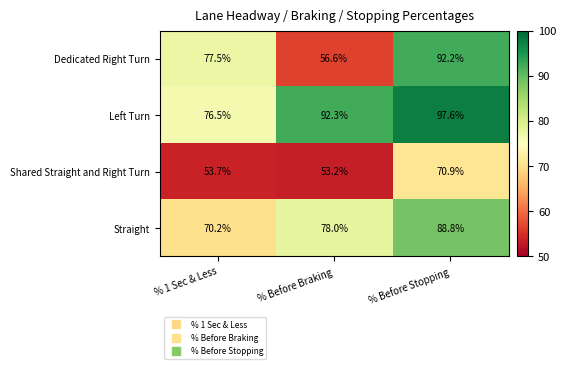

What is the greatest value displayed?

97.6